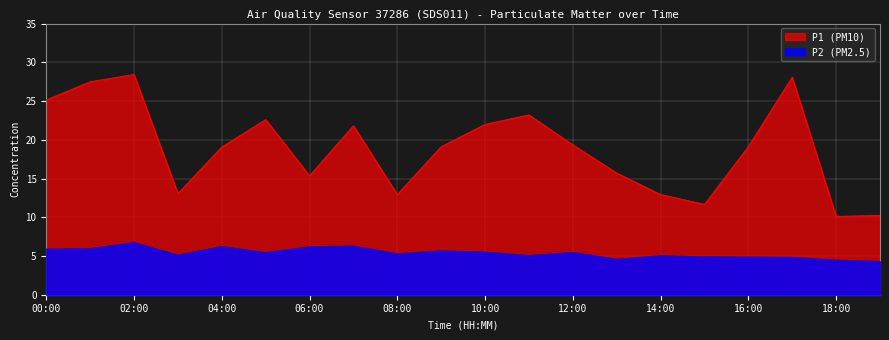

Which category has the lowest value in the P2 series?

19:00